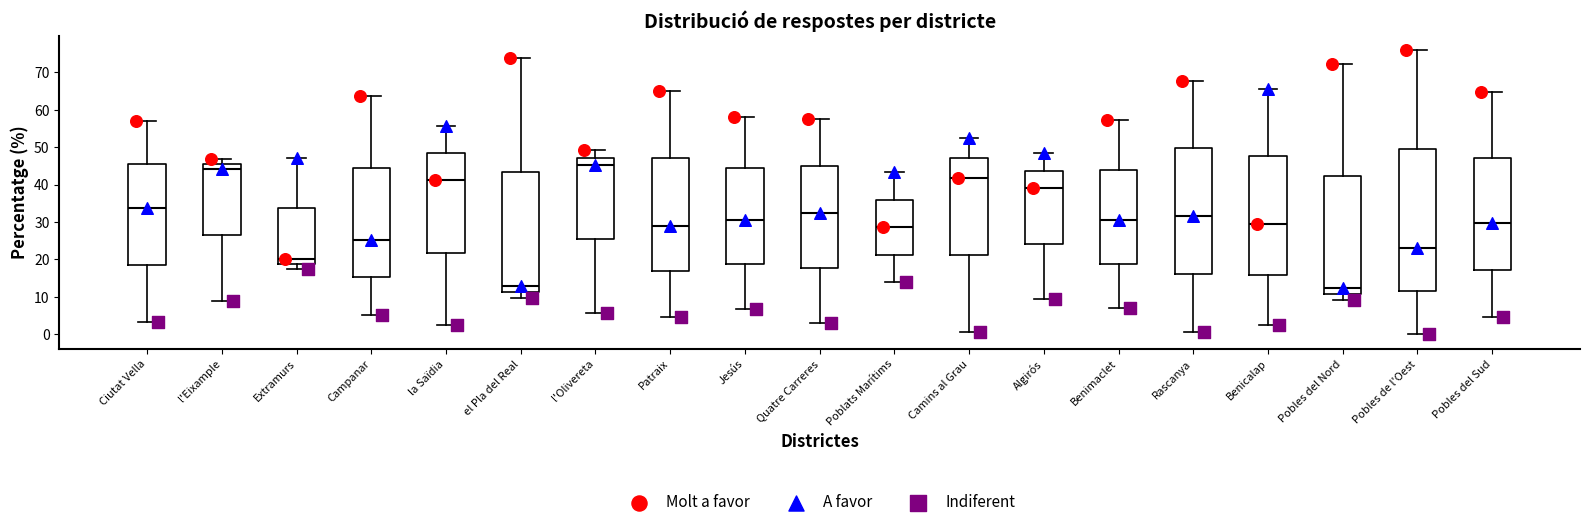

Where is the lower edge of the box for el Pla del Real on the y-axis? The values are not printed on the chart, so give them approximately, as read against the axis.

11